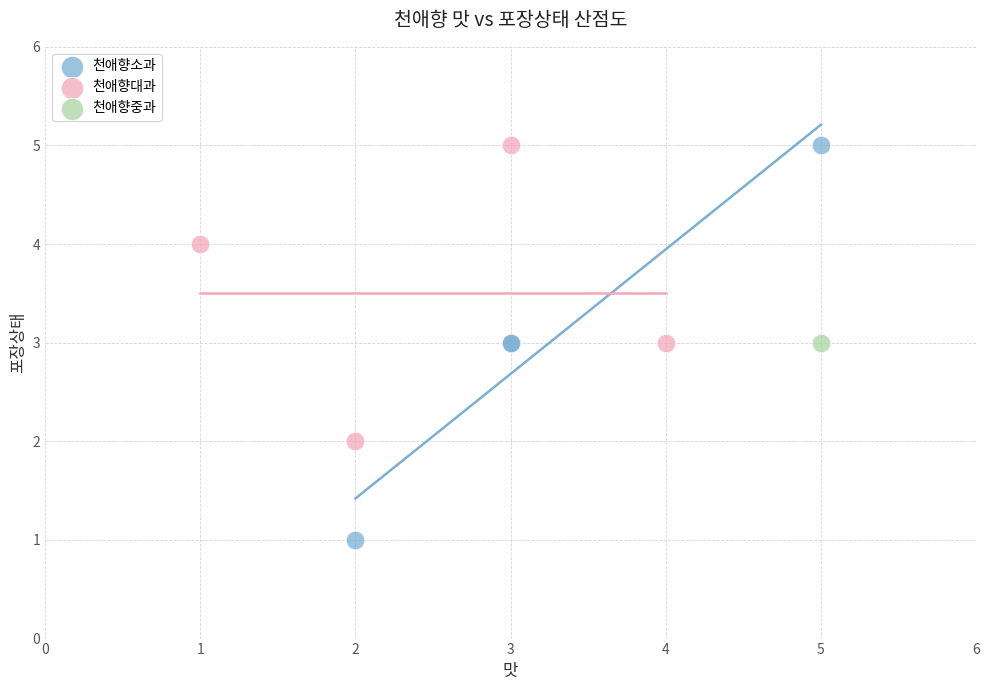

Which series reaches the minimum Y coordinate?

천애향소과